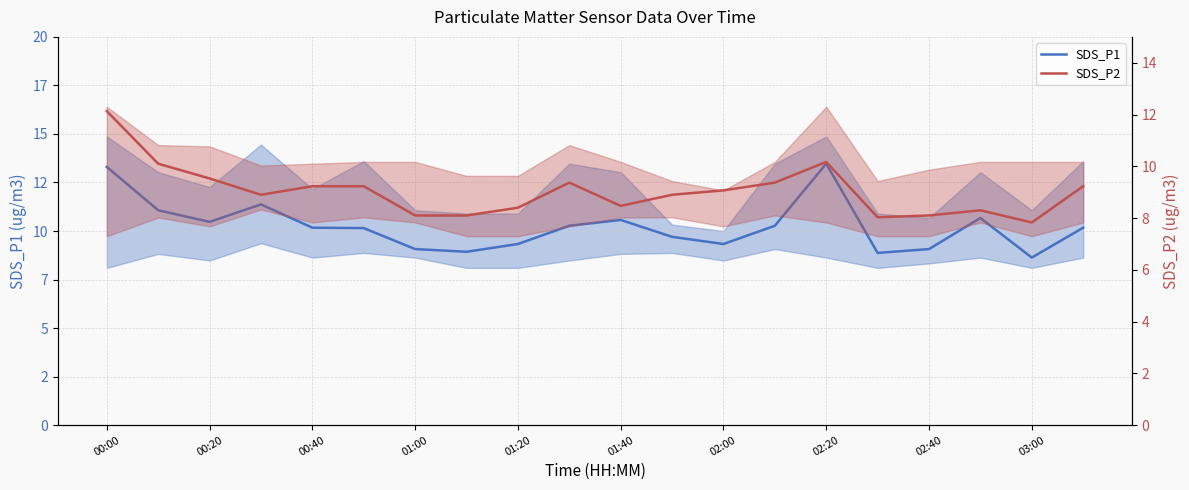

What is the greatest value displayed?

13.5